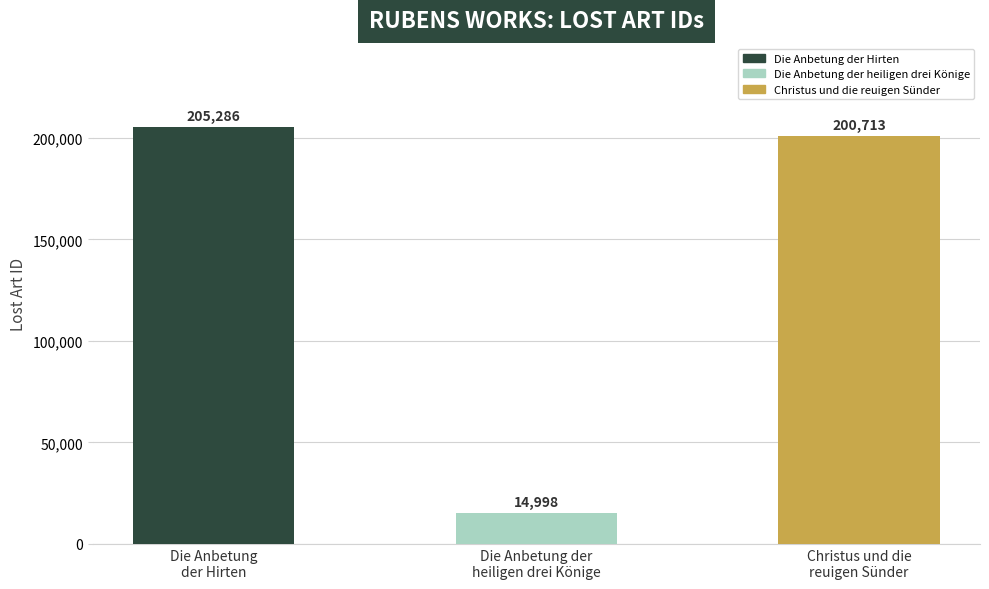

What is the change in value from Die Anbetung
der Hirten to Die Anbetung der
heiligen drei Könige?

-190288